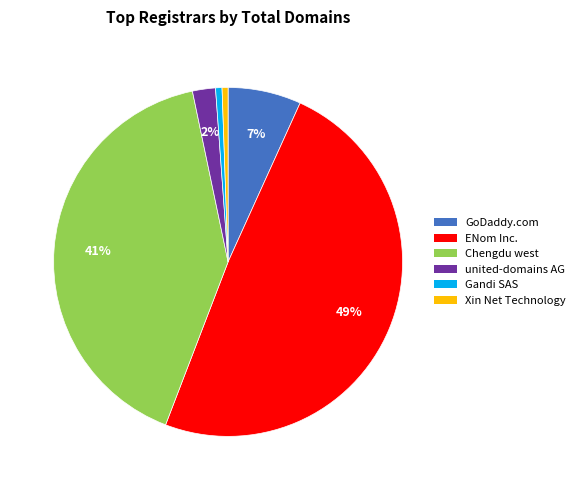

To the nearest percent, what is the average slice percentage?

17%